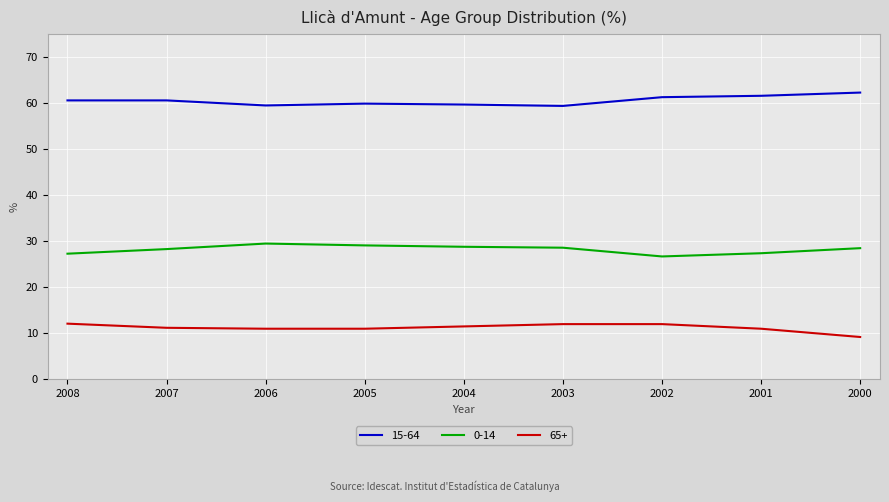

What is the difference between the highest and lowest values at 2000?

53.1